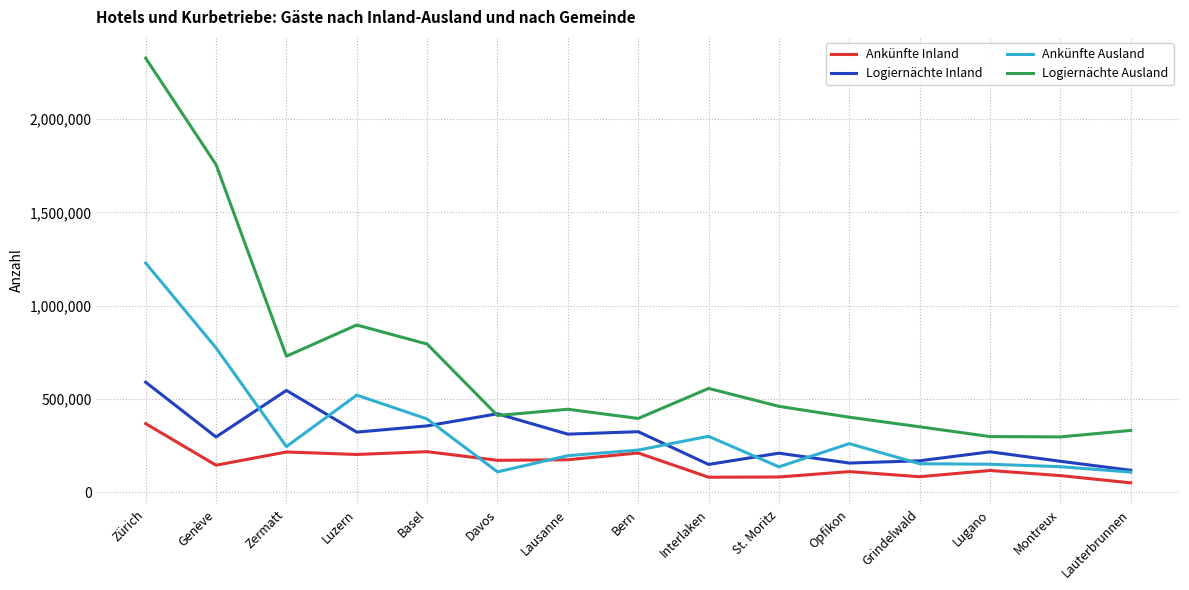

The Logiernächte Inland series shows 421644 at Luzern. True or false?

False